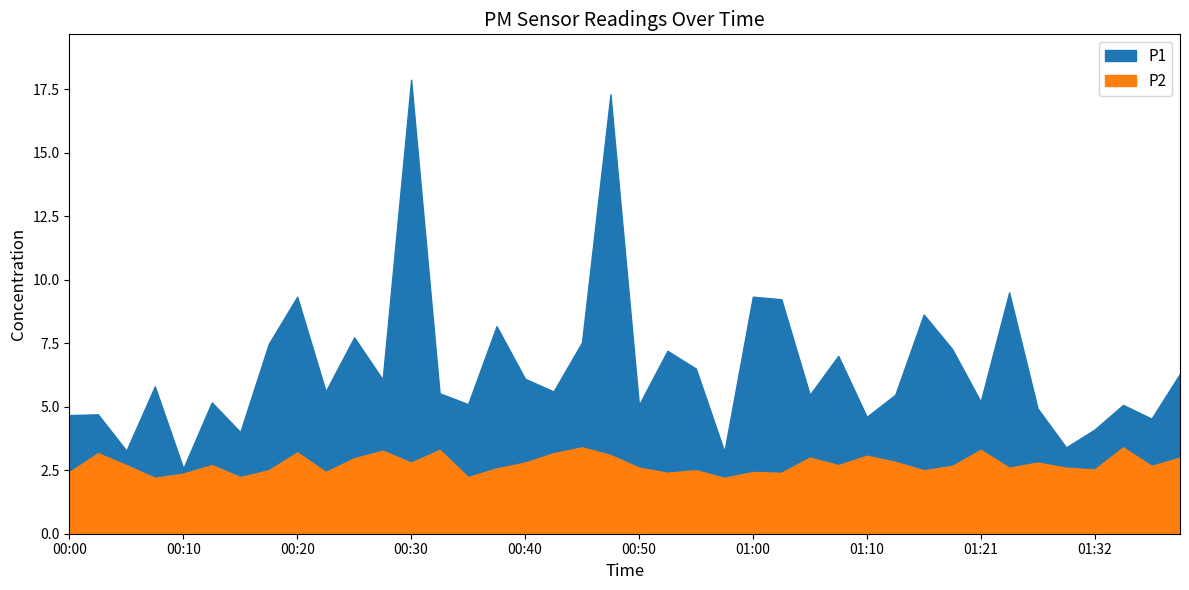

Reading left to right, extract all data points from this chart.

P1: 00:00=4.7	00:03=4.7	00:05=3.3	00:08=5.8	00:10=2.6	00:13=5.2	00:15=4.0	00:18=7.5	00:20=9.3	00:23=5.6	00:25=7.7	00:28=6.1	00:30=17.9	00:33=5.5	00:35=5.1	00:38=8.2	00:40=6.1	00:43=5.6	00:45=7.5	00:48=17.3	00:50=5.1	00:53=7.2	00:55=6.5	00:58=3.2	01:00=9.3	01:03=9.2	01:05=5.5	01:08=7.0	01:10=4.6	01:13=5.5	01:16=8.6	01:18=7.3	01:21=5.2	01:24=9.5	01:27=4.9	01:30=3.4	01:32=4.1	01:35=5.1	01:37=4.5	01:40=6.3
P2: 00:00=2.4	00:03=3.2	00:05=2.7	00:08=2.2	00:10=2.4	00:13=2.7	00:15=2.2	00:18=2.5	00:20=3.2	00:23=2.4	00:25=3.0	00:28=3.3	00:30=2.8	00:33=3.3	00:35=2.2	00:38=2.6	00:40=2.8	00:43=3.2	00:45=3.4	00:48=3.1	00:50=2.6	00:53=2.4	00:55=2.5	00:58=2.2	01:00=2.4	01:03=2.4	01:05=3.0	01:08=2.7	01:10=3.1	01:13=2.8	01:16=2.5	01:18=2.7	01:21=3.3	01:24=2.6	01:27=2.8	01:30=2.6	01:32=2.5	01:35=3.4	01:37=2.7	01:40=3.0